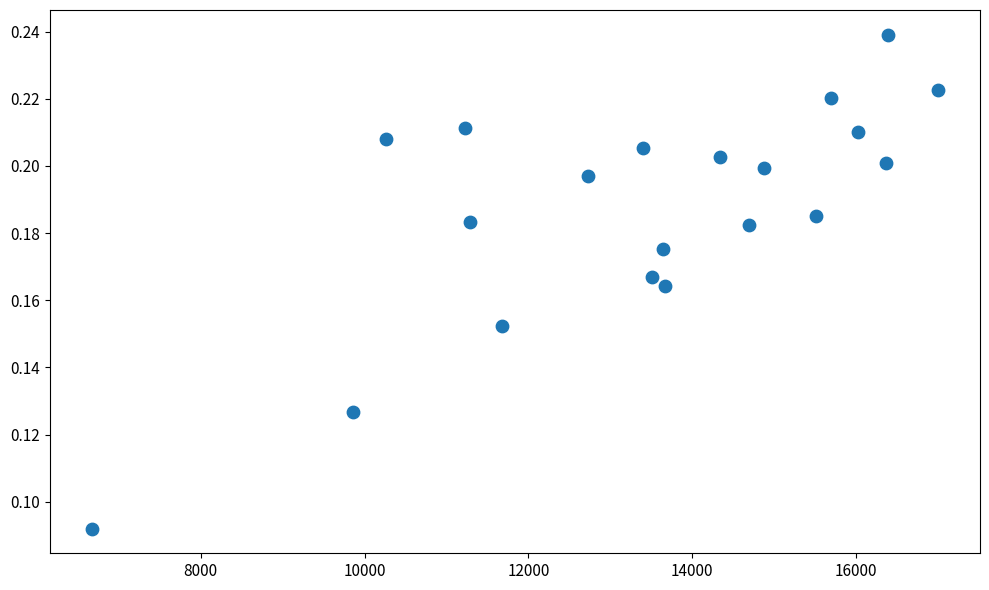

What is the range of X values (max minus min)?

10329.0